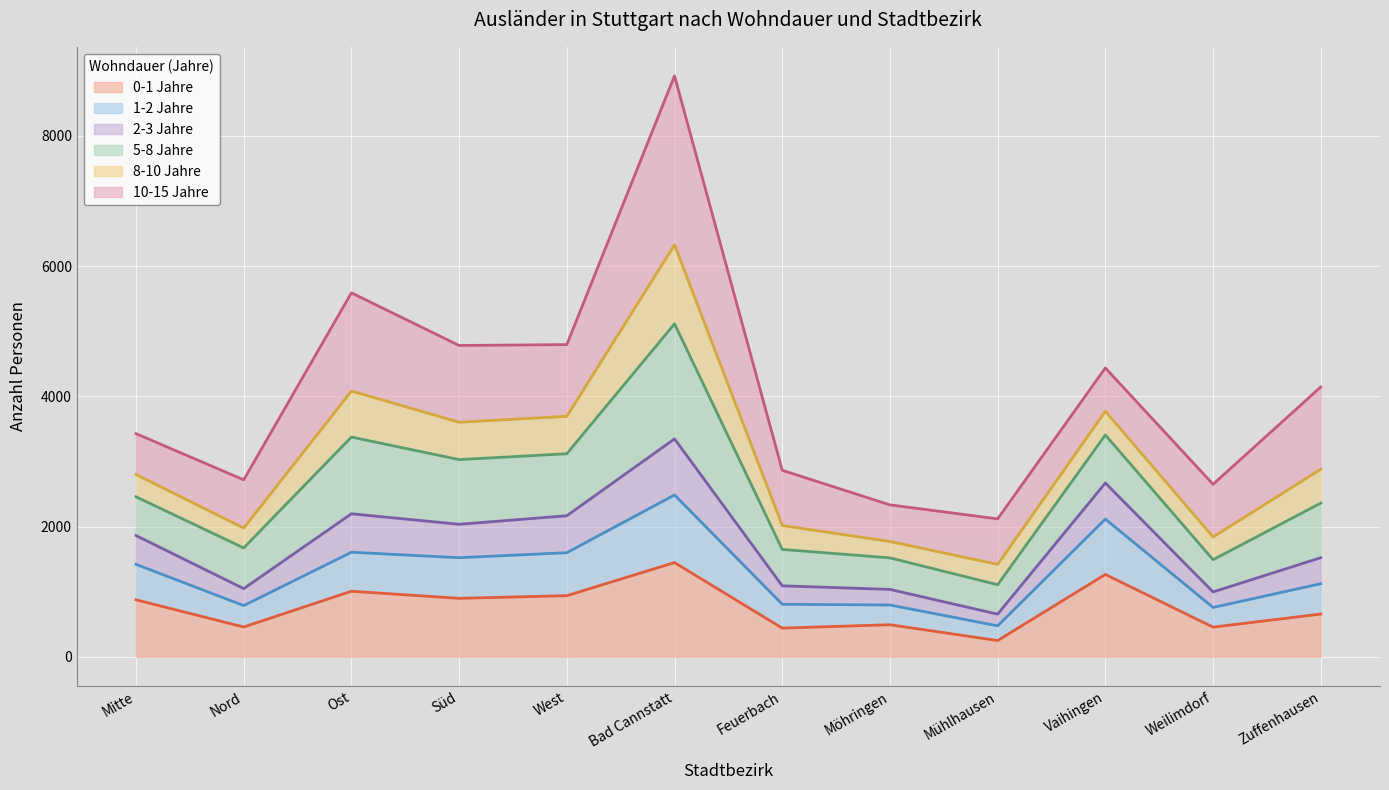

What is the minimum value for 0-1 Jahre?

250